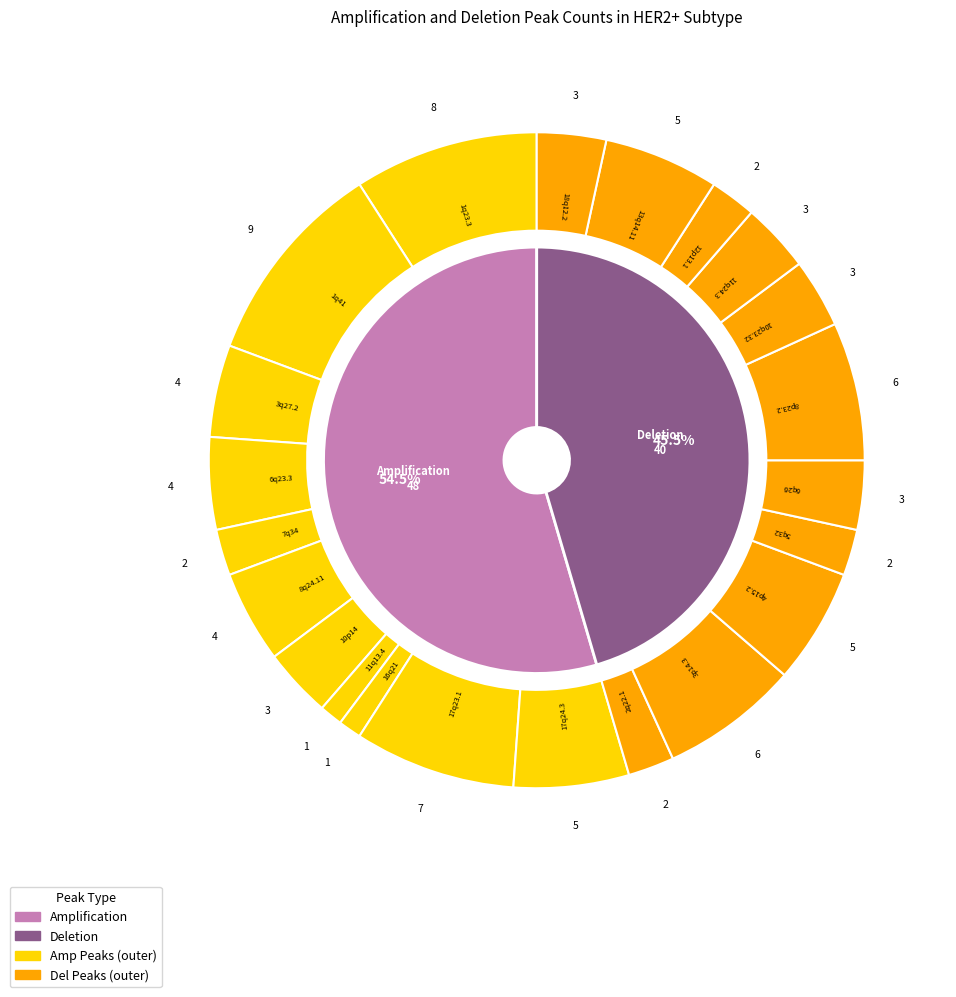

Do 1q41 and 11q13.4 together represent more than half of the pie?

No